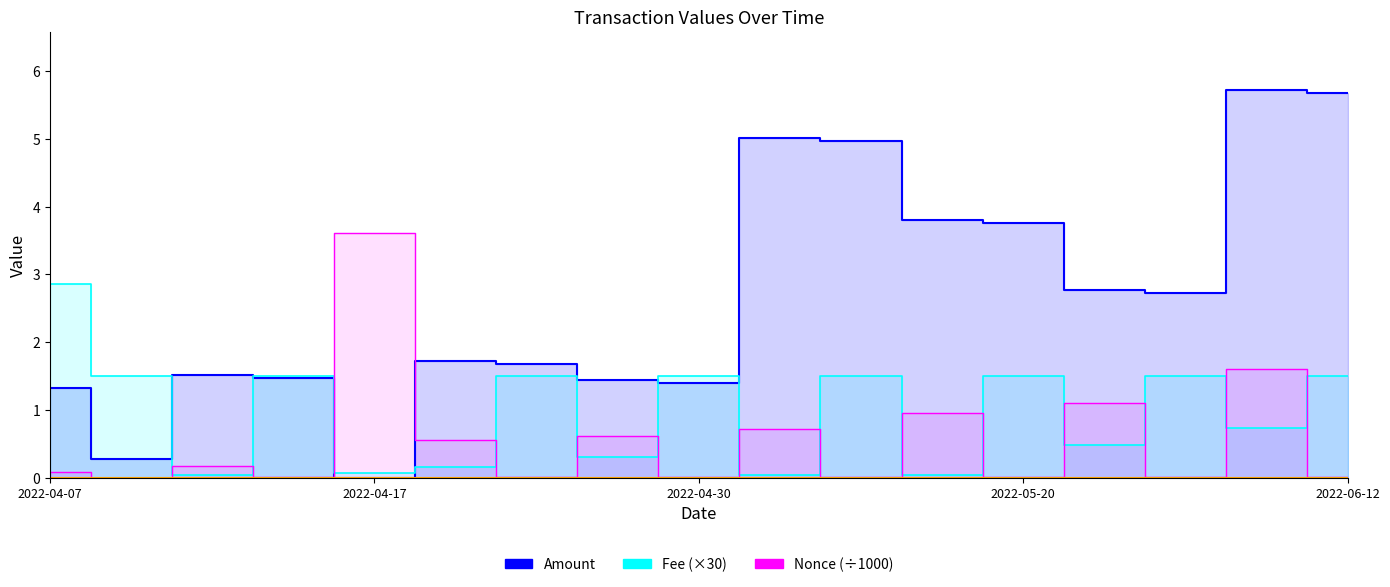

How many interior local valleys does the Fee (×30) series have?

7